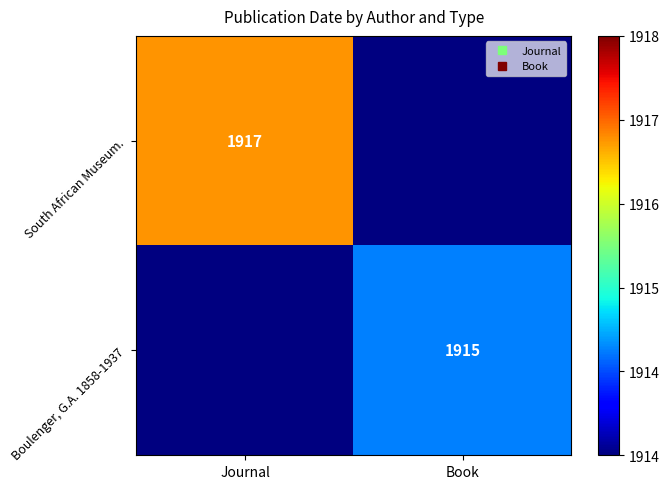

Is the value of Boulenger, G.A. 1858-1937 at Journal greater than the value of South African Museum. at Journal?

No